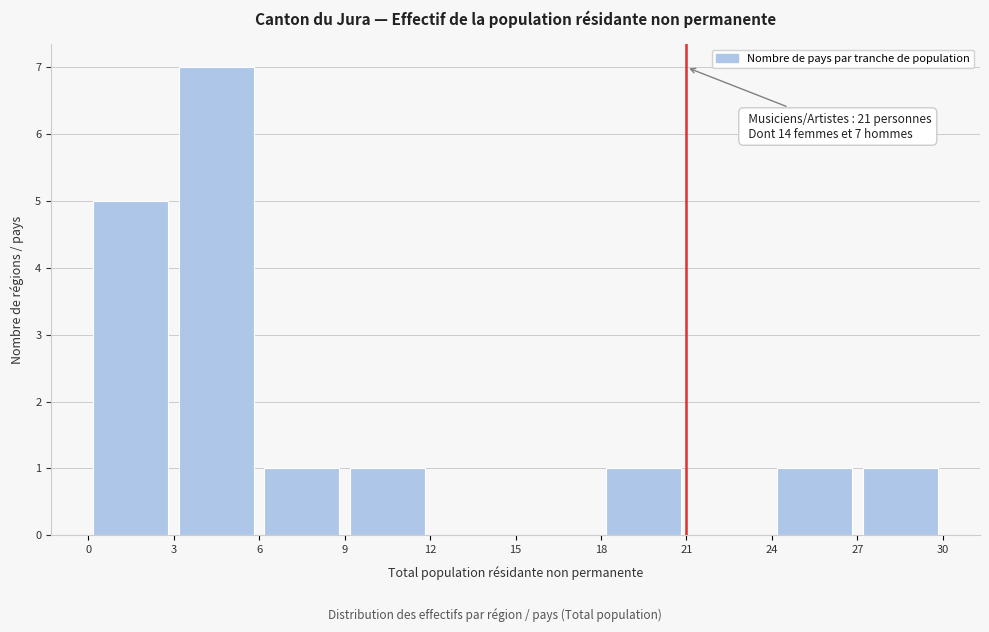

Over which range of the x-axis is the bar tallest?

3 to 6